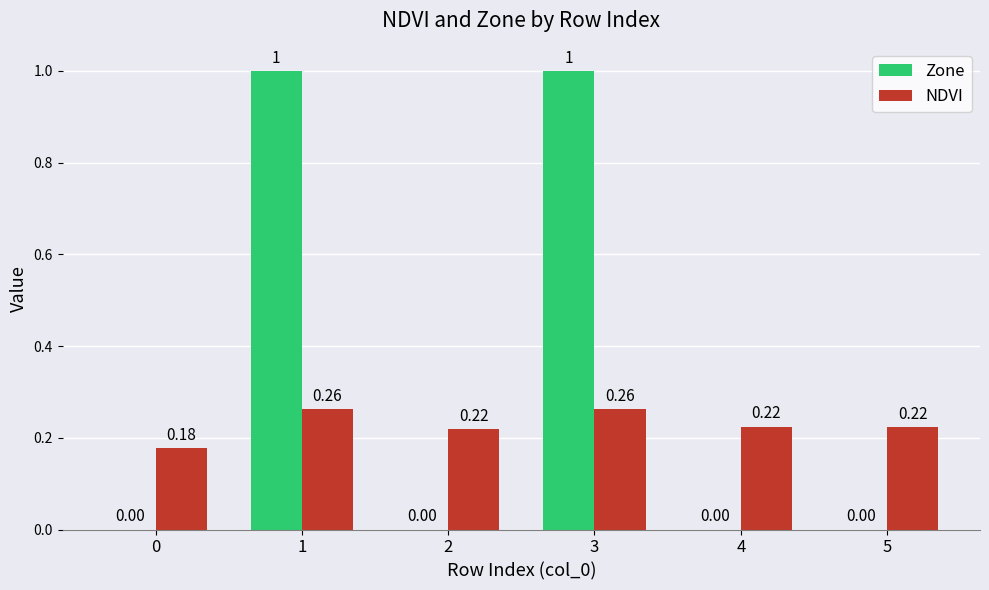

Which series changed the most between 0 and 4?

NDVI